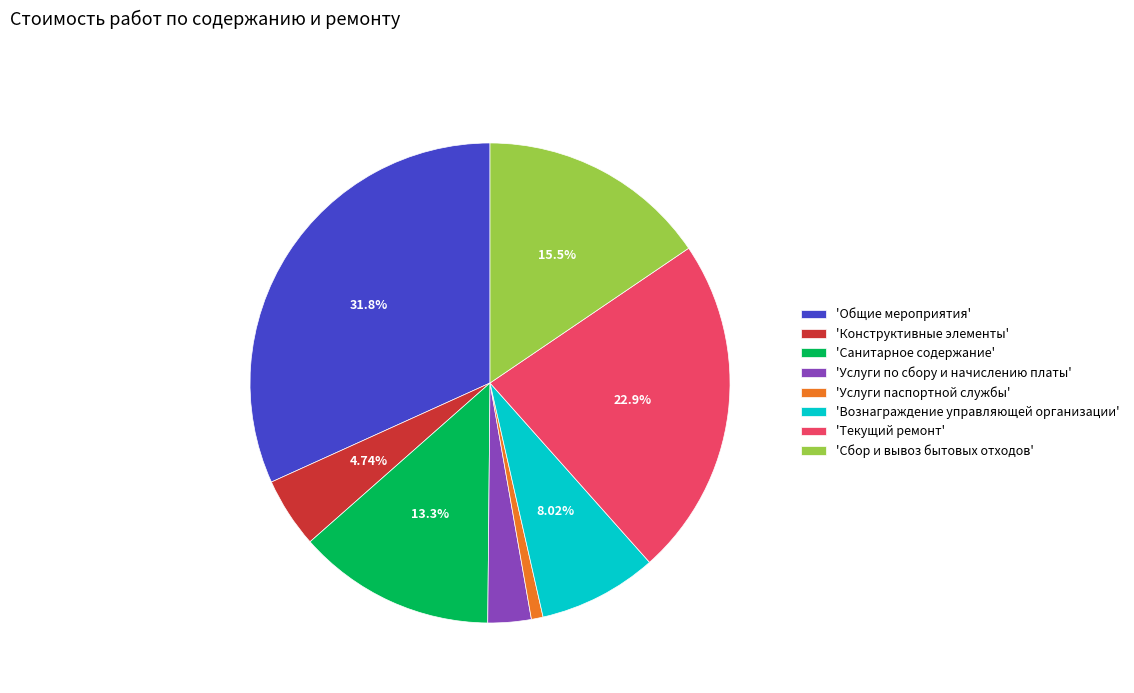

Is there a majority slice in this chart?

No